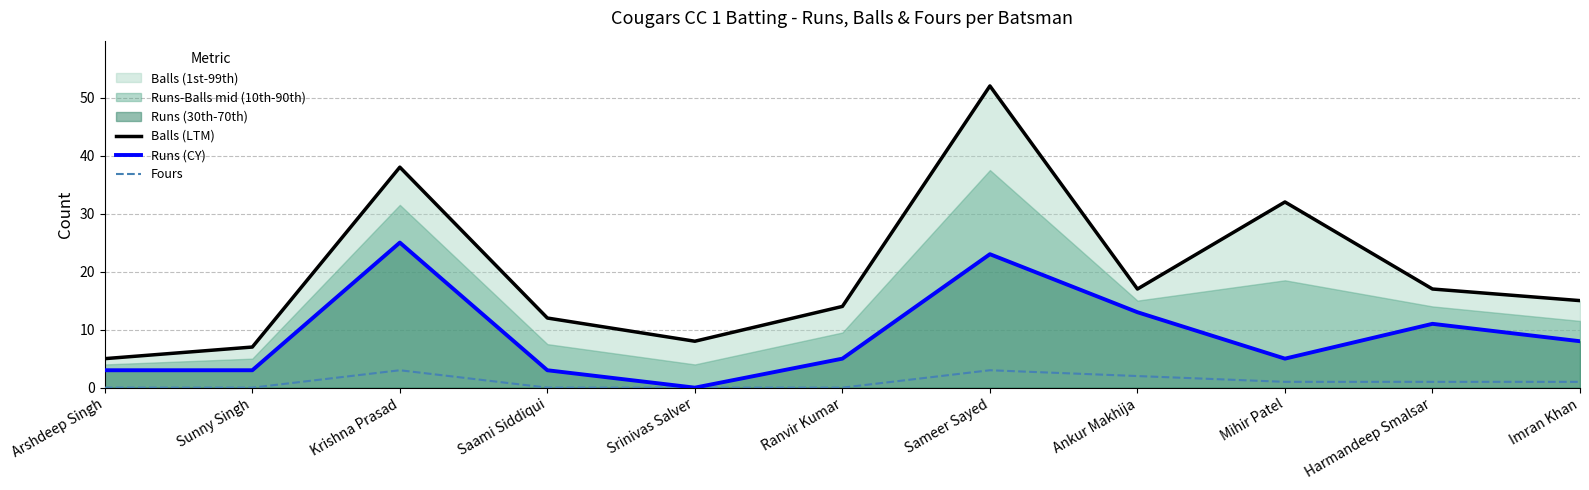

What position from the left is Sunny Singh?

2